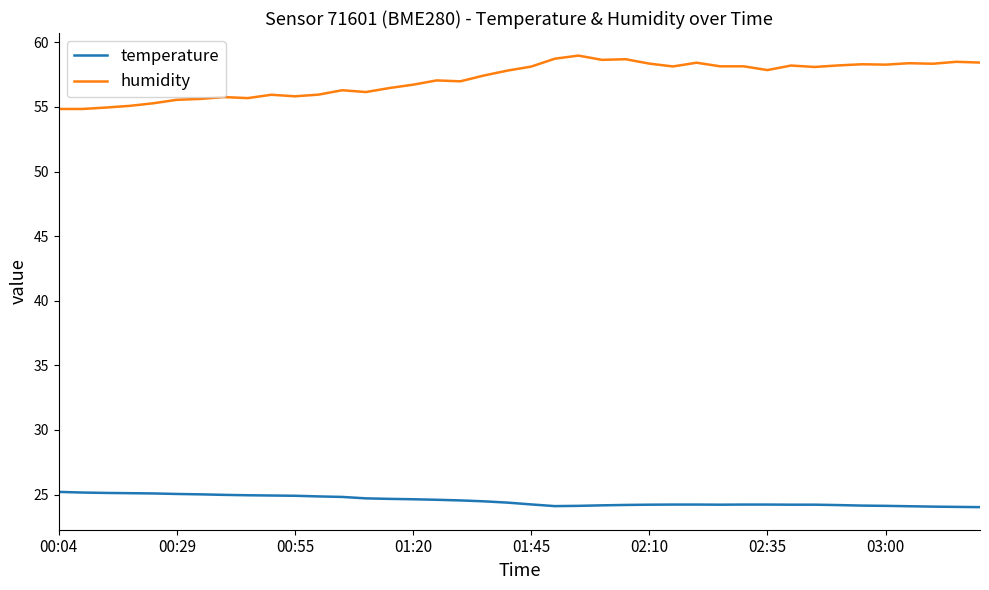

Rank the series by their average value, from lowest to highest.

temperature, humidity